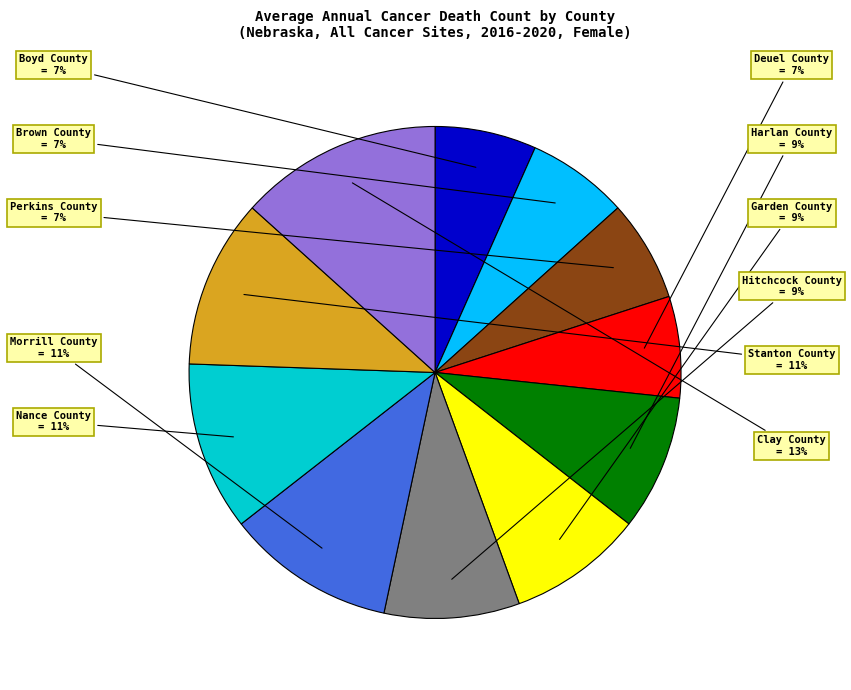

How many slices are in this pie chart?

11